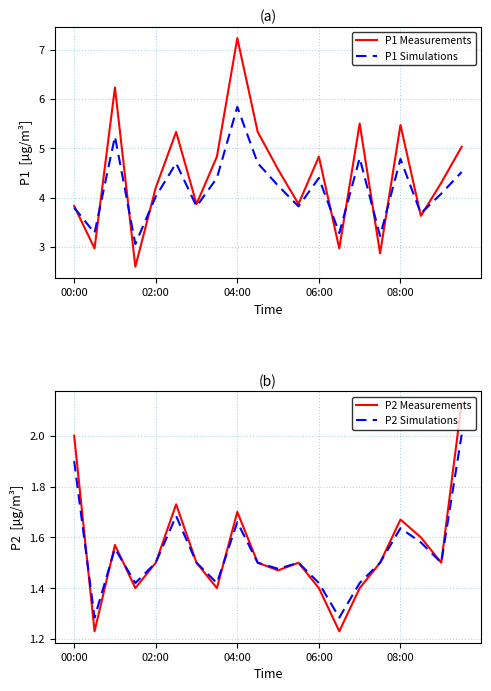

True or false: P2 Simulations and P1 Simulations intersect in this chart.

False